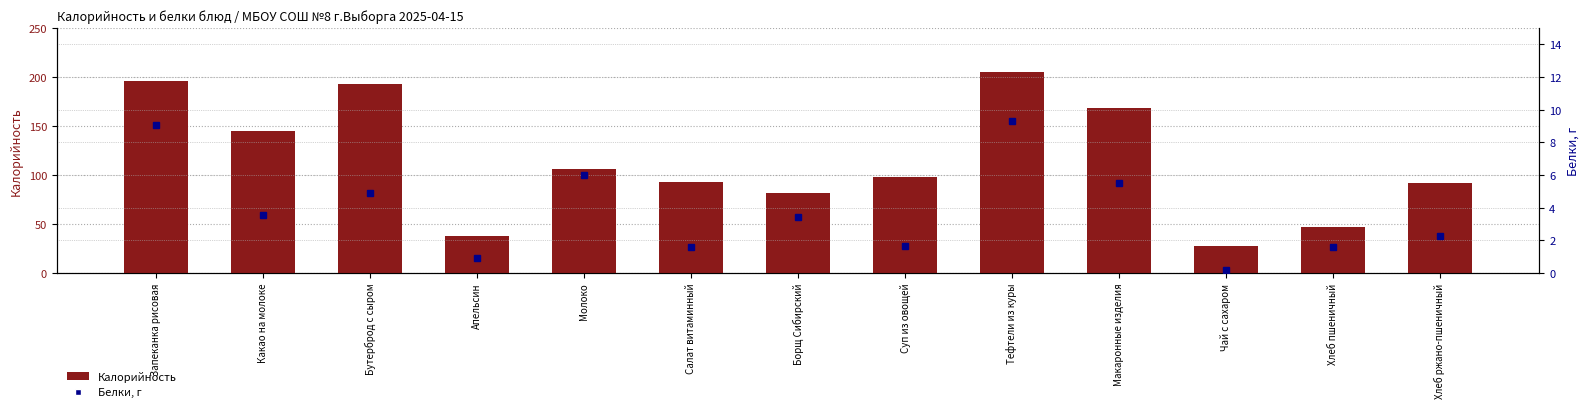

What is the difference between the Белки values at Молоко and Хлеб ржано-пшеничный?

3.8